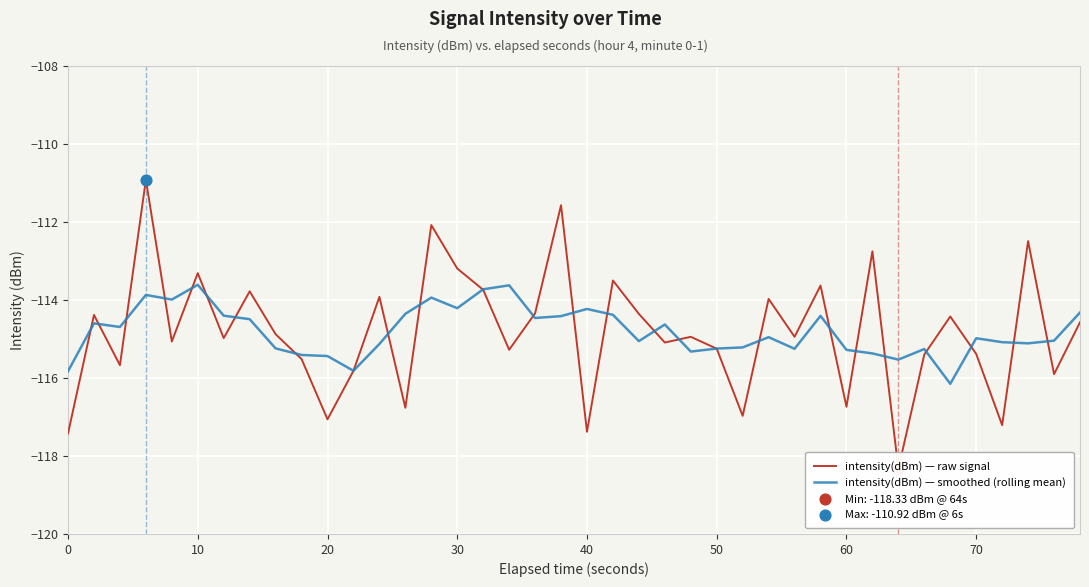

What are all the series names shown in the legend?

intensity(dBm) — raw signal, intensity(dBm) — smoothed (rolling mean)